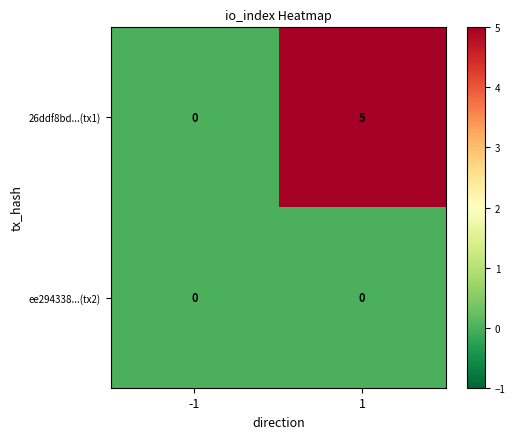

What is the sum of the 26ddf8bd...(tx1) values at -1 and 1?

5